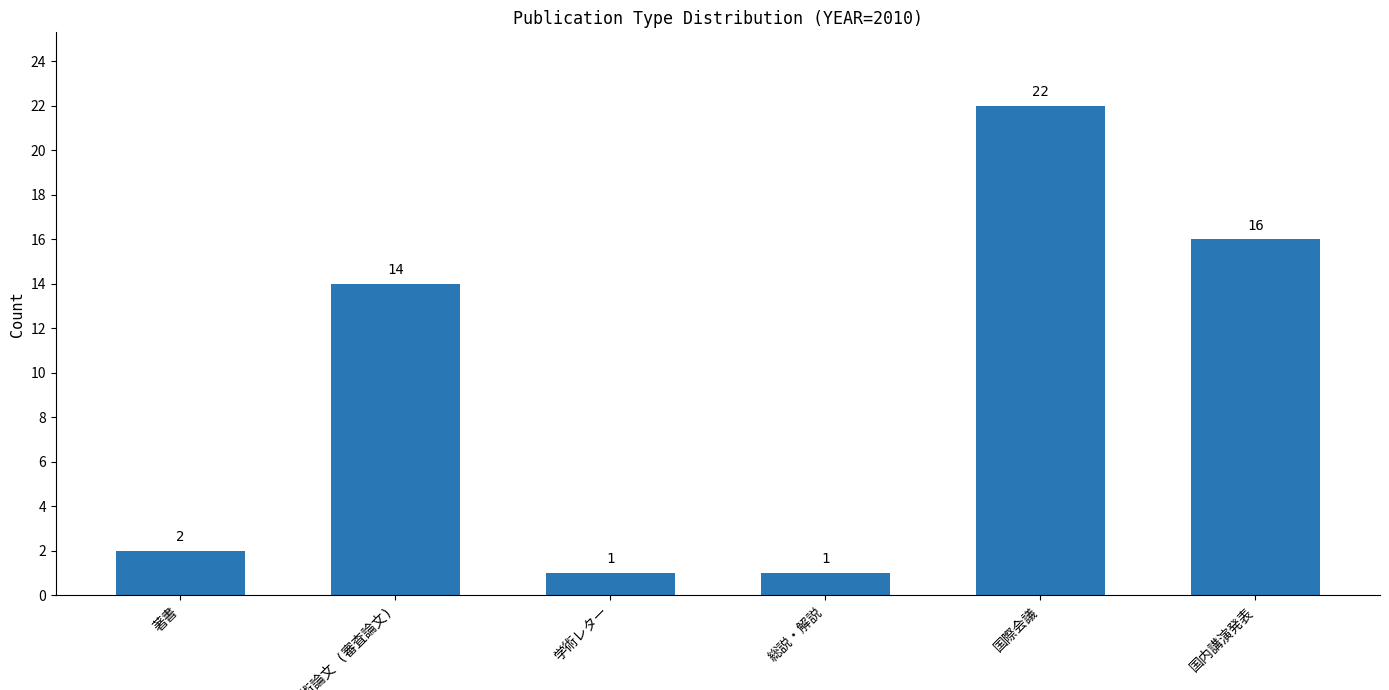

Reading left to right, list all the values displayed in this chart.

2	14	1	1	22	16